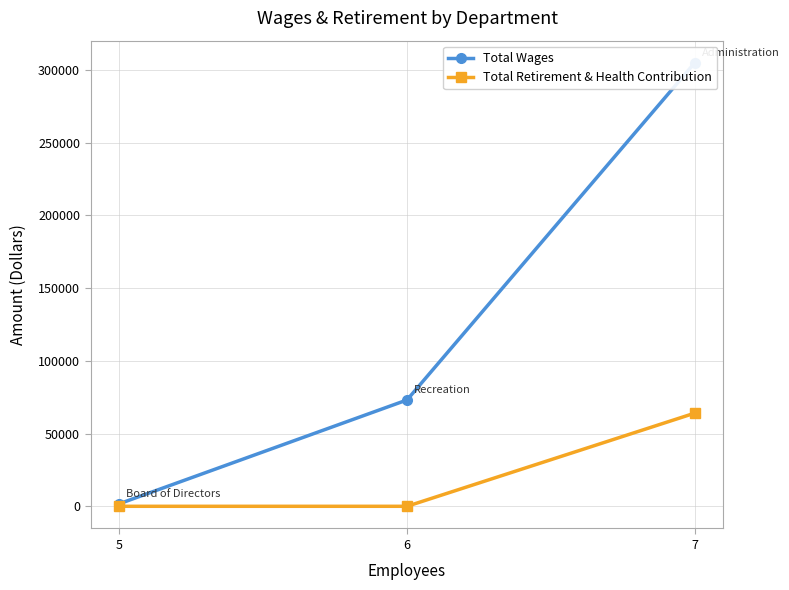

What is the sum of the Total Wages values at 5 and 6?

74844